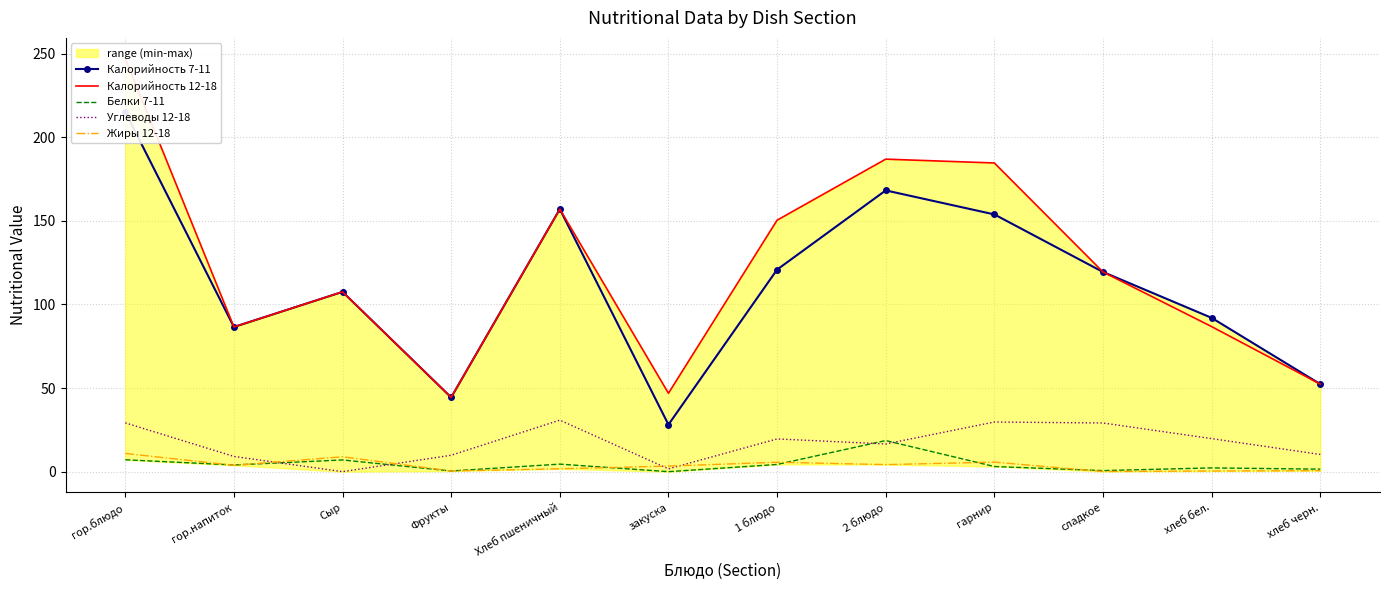

How many data points does each series have?

12